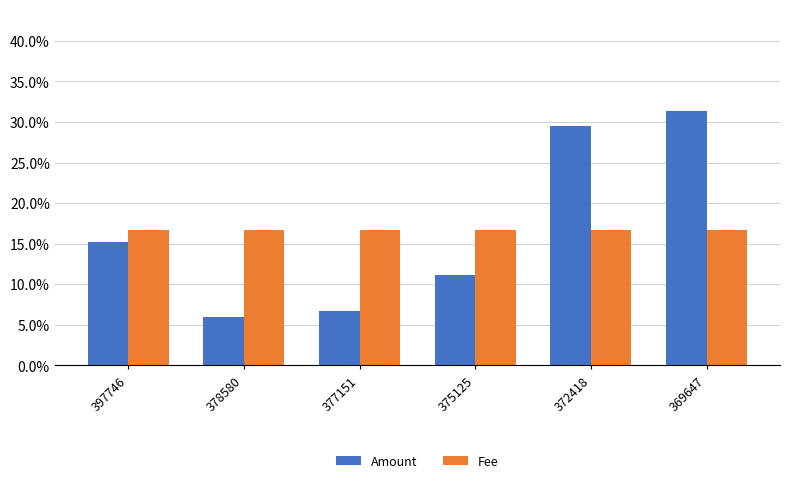

At which category is the sum across all series the highest?

369647